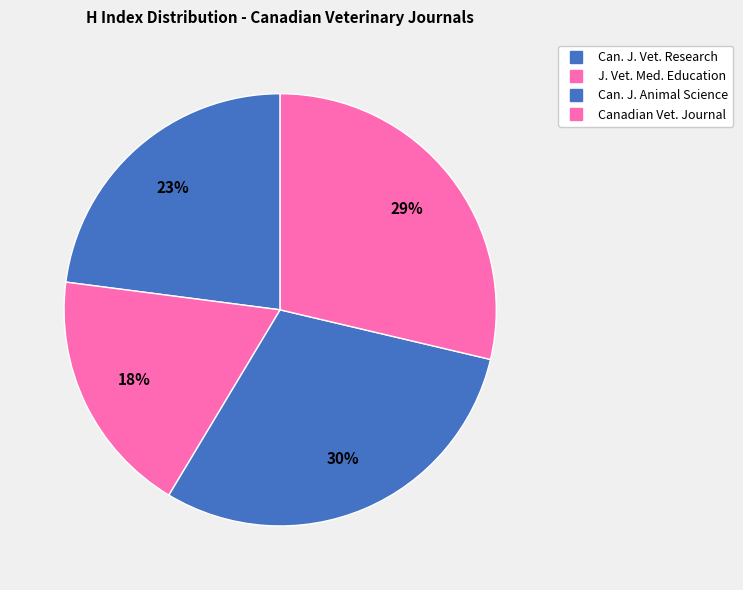

How many slices are in this pie chart?

4